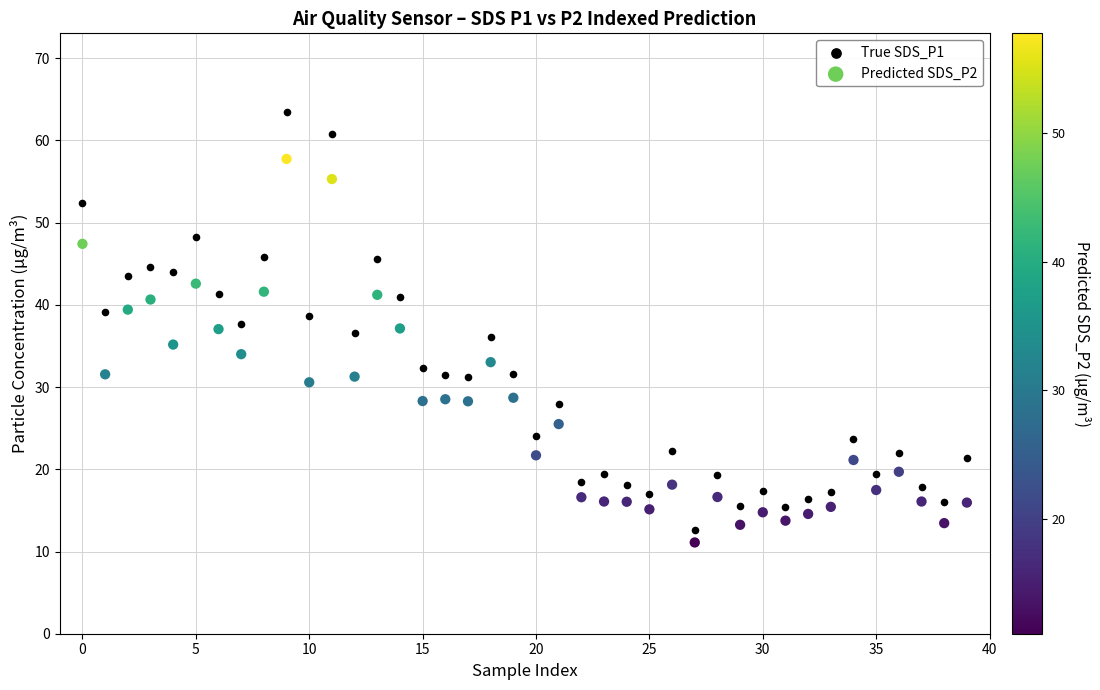

Which series reaches the minimum Y coordinate?

Predicted SDS_P2